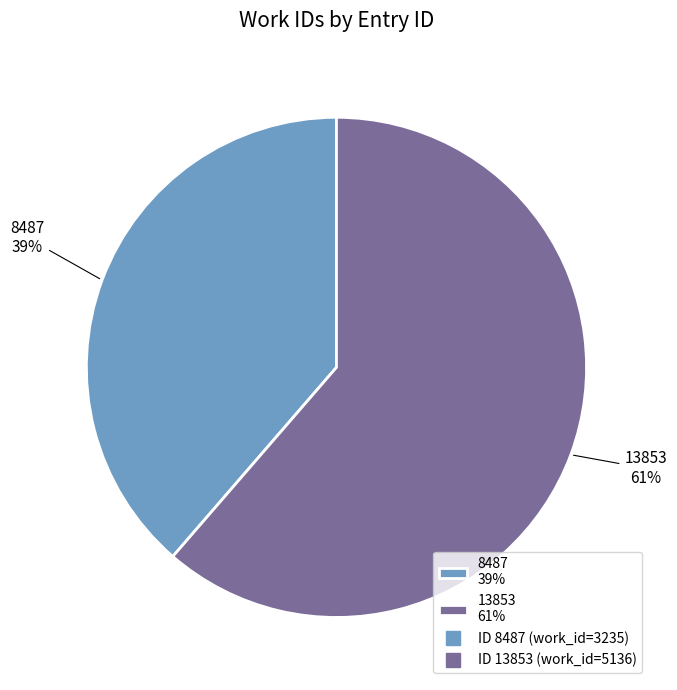

How many segments does this pie chart have?

2